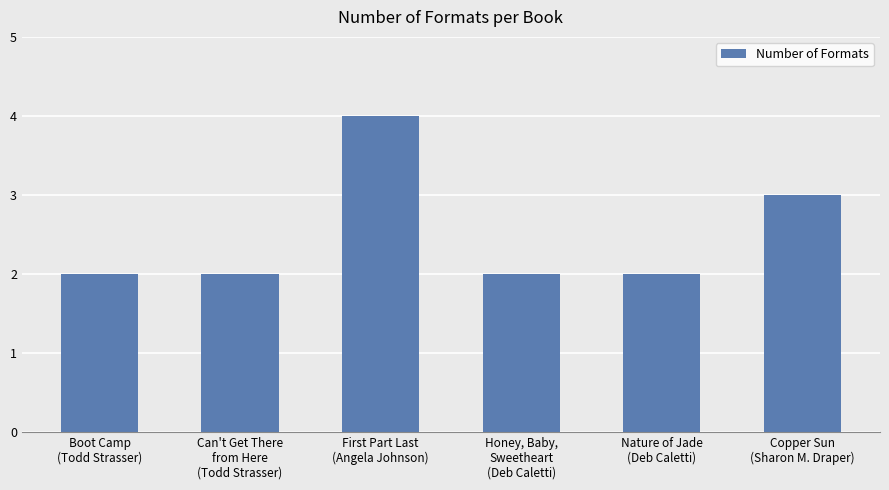

What is the maximum value shown in the chart?

4